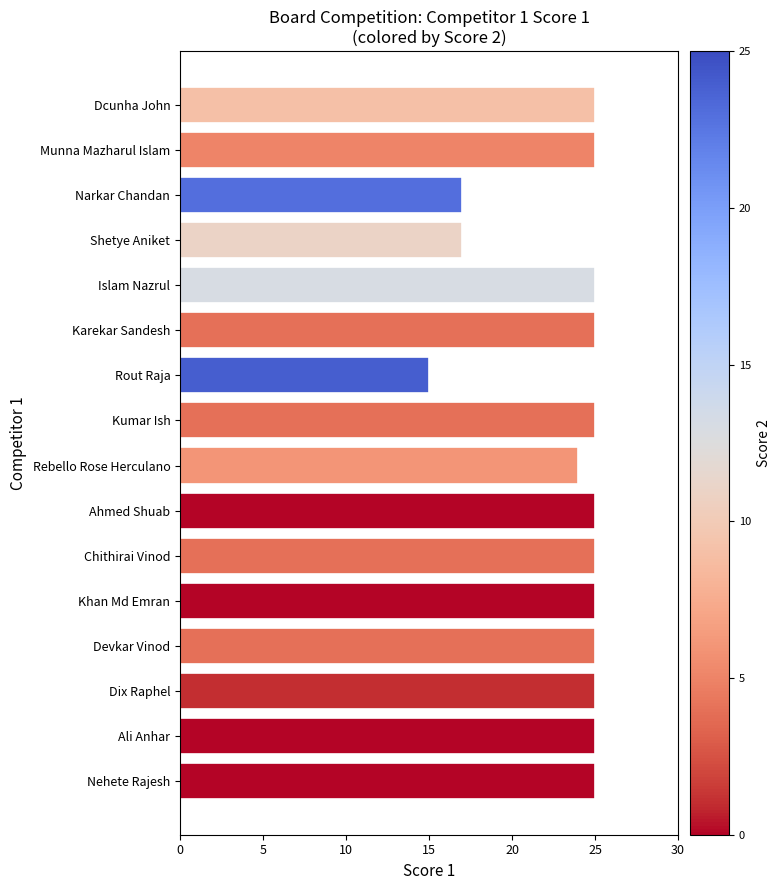

What is the sum of all values?

373